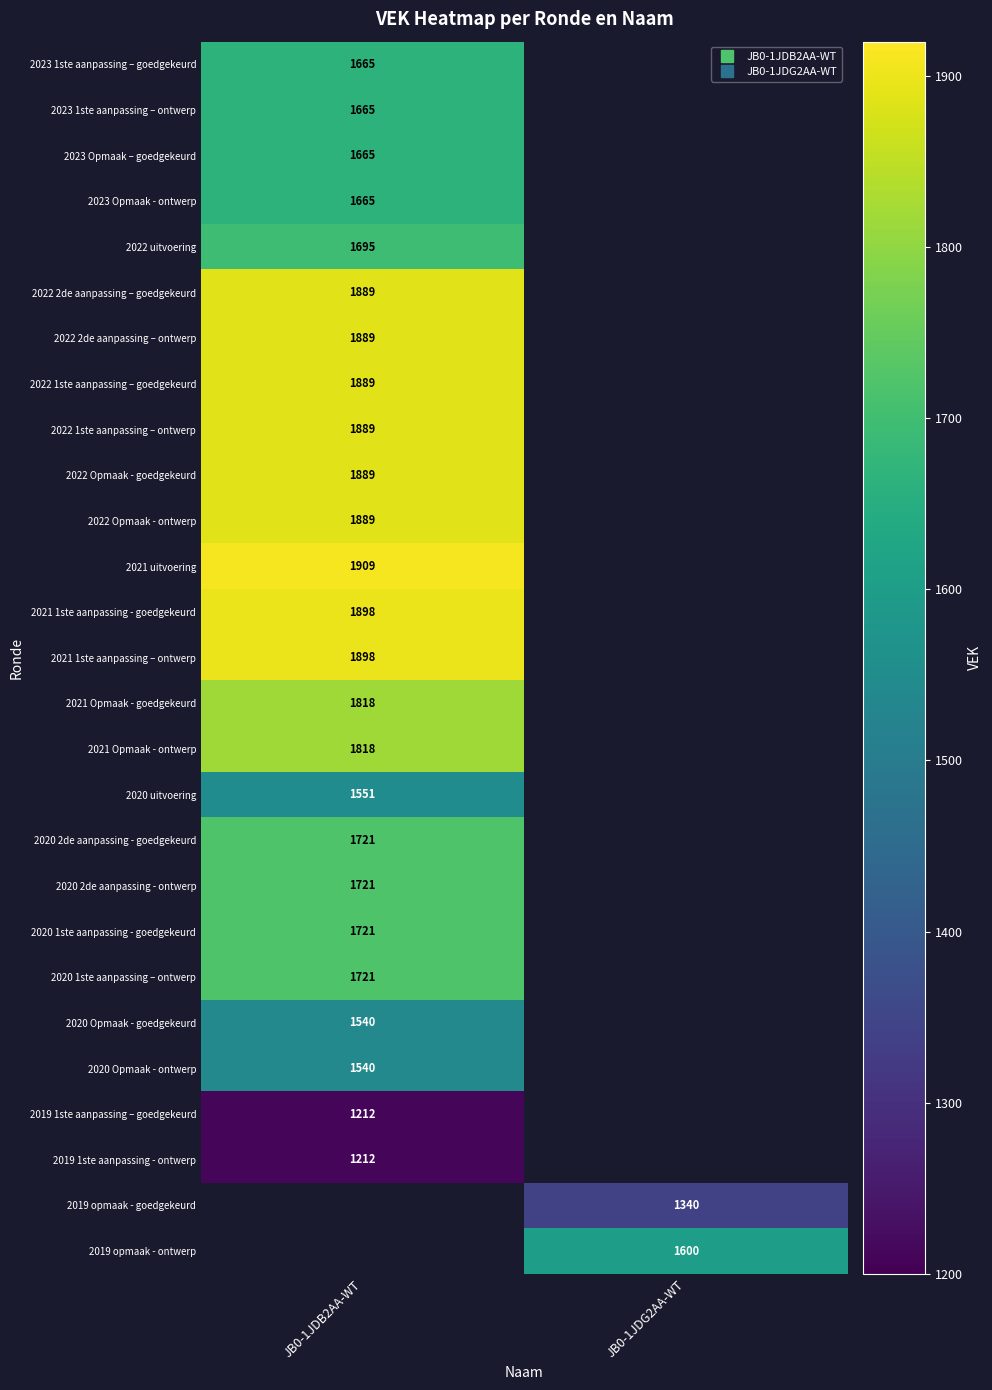

Between JB0-1JDG2AA-WT and JB0-1JDB2AA-WT, which is larger?

JB0-1JDB2AA-WT